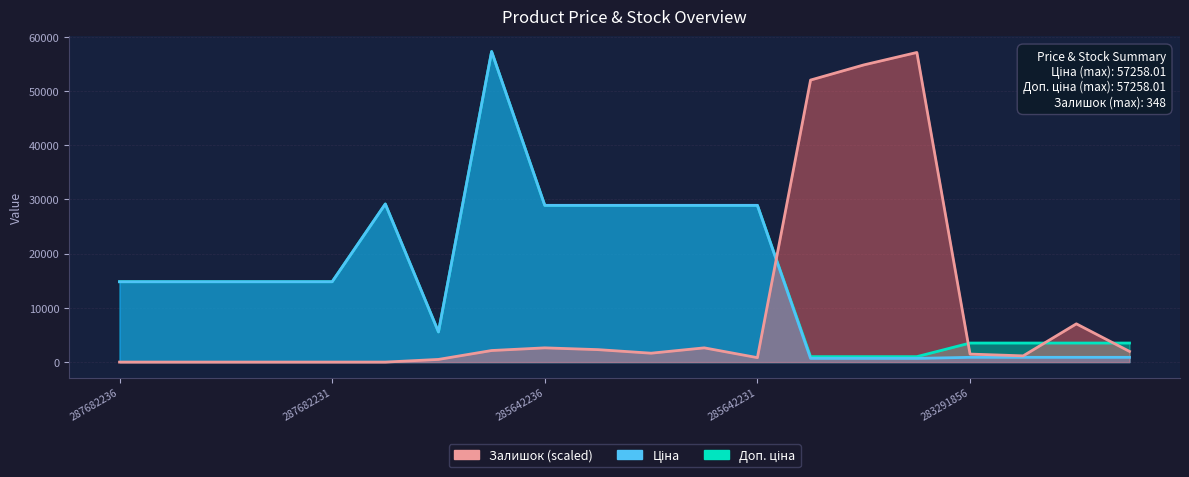

At which category is the sum across all series the highest?

285662232